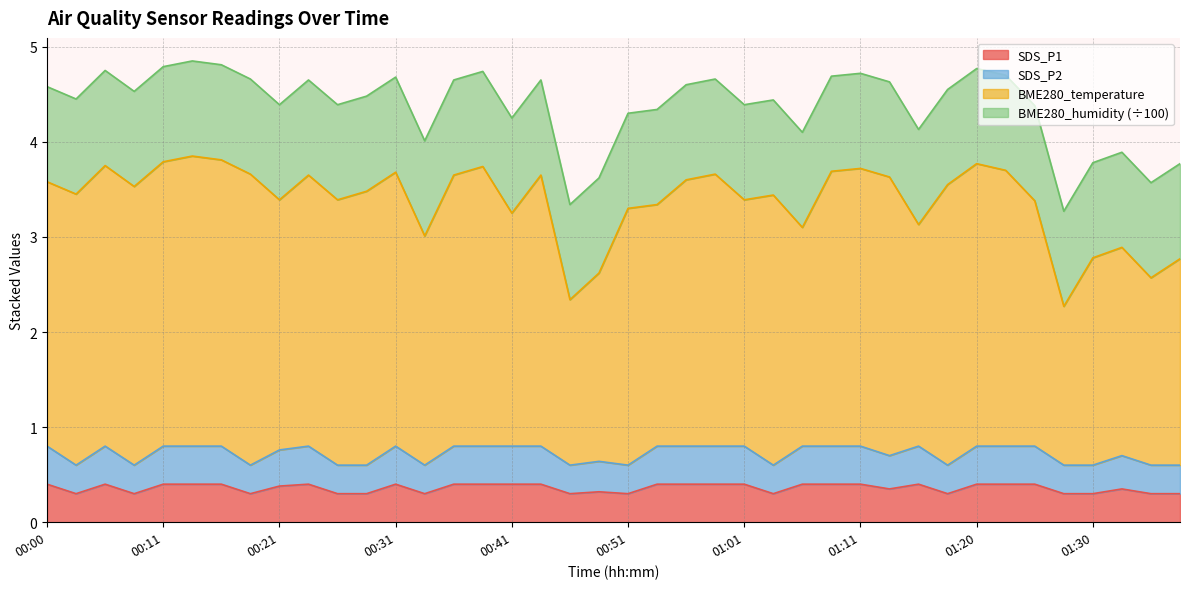

The SDS_P1 series shows 0.4 at 01:08. True or false?

True